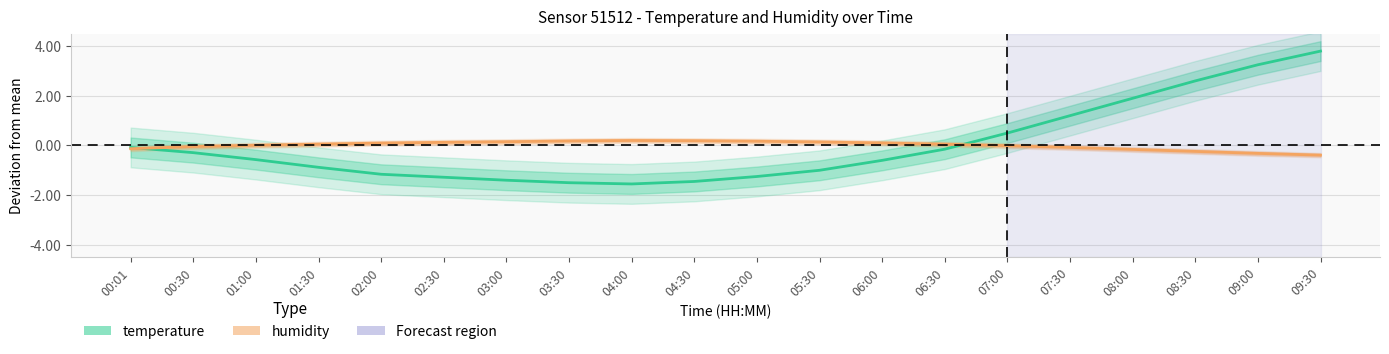

List the series in order of their overall mean, lowest first.

humidity (Partial), temperature (Estimate)